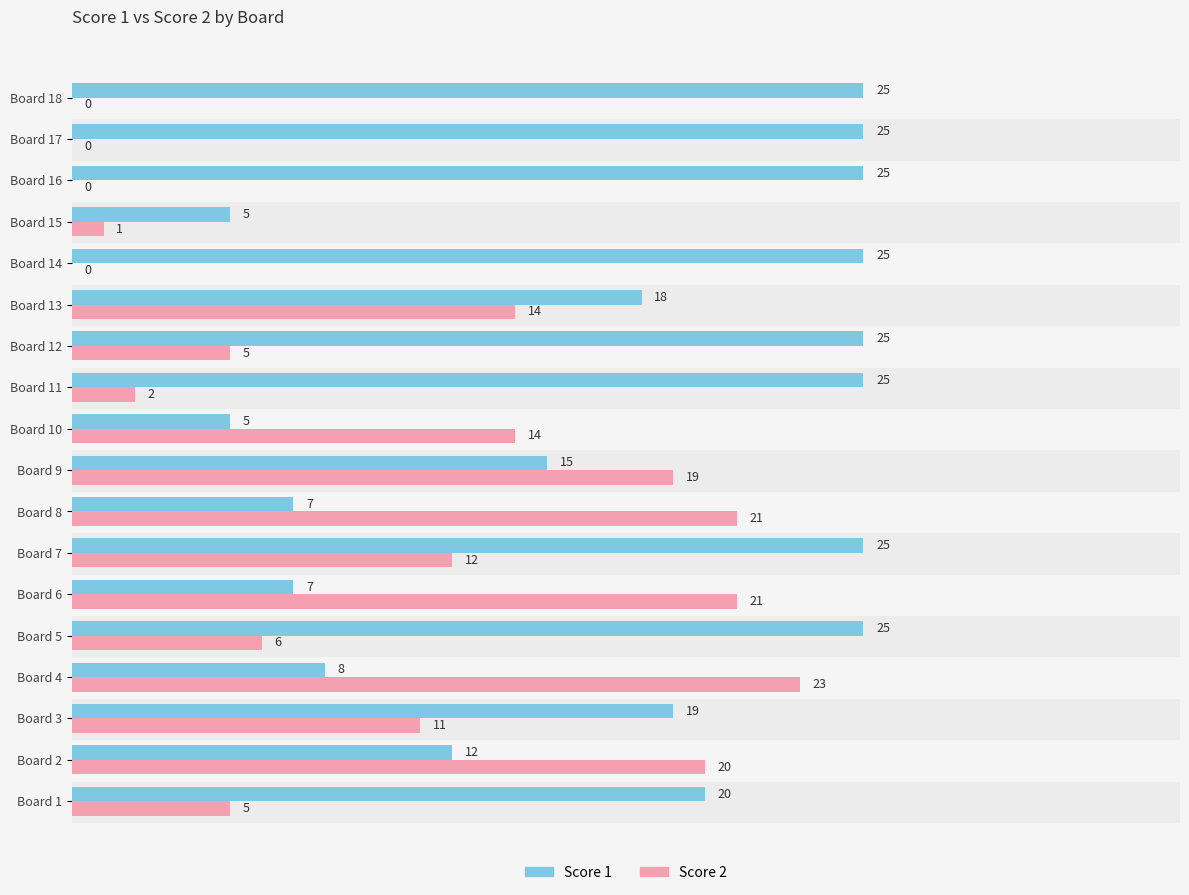

The value of Score 2 at Board 9 is 5. True or false?

False